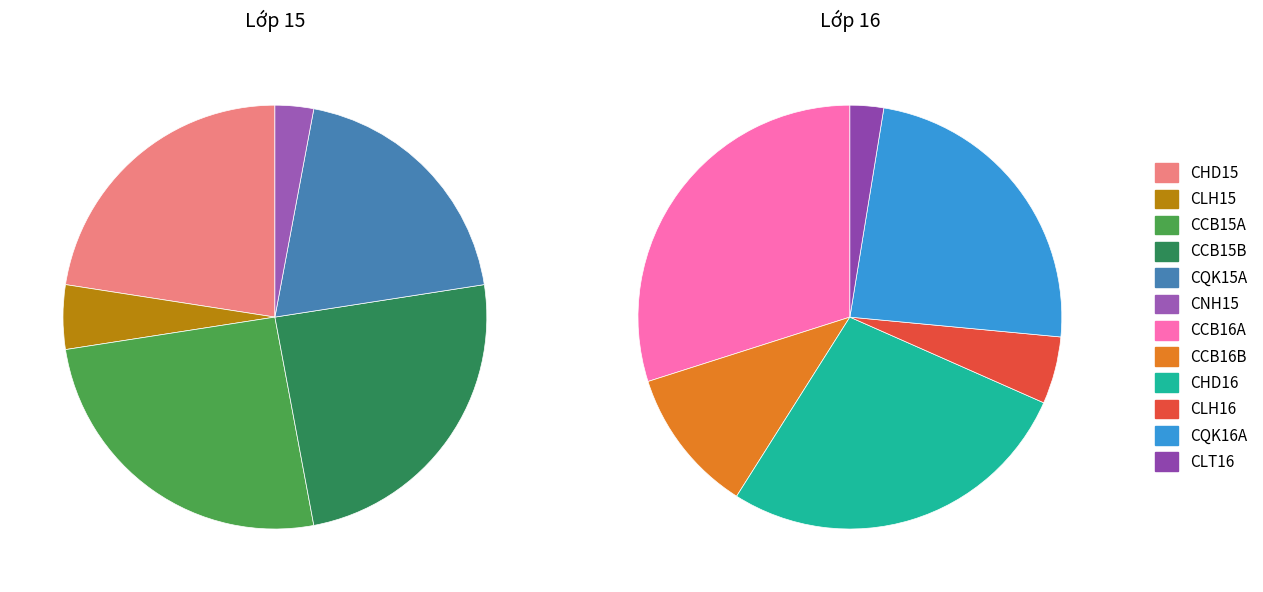

True or false: CLH16 accounts for 3% of the total.

True